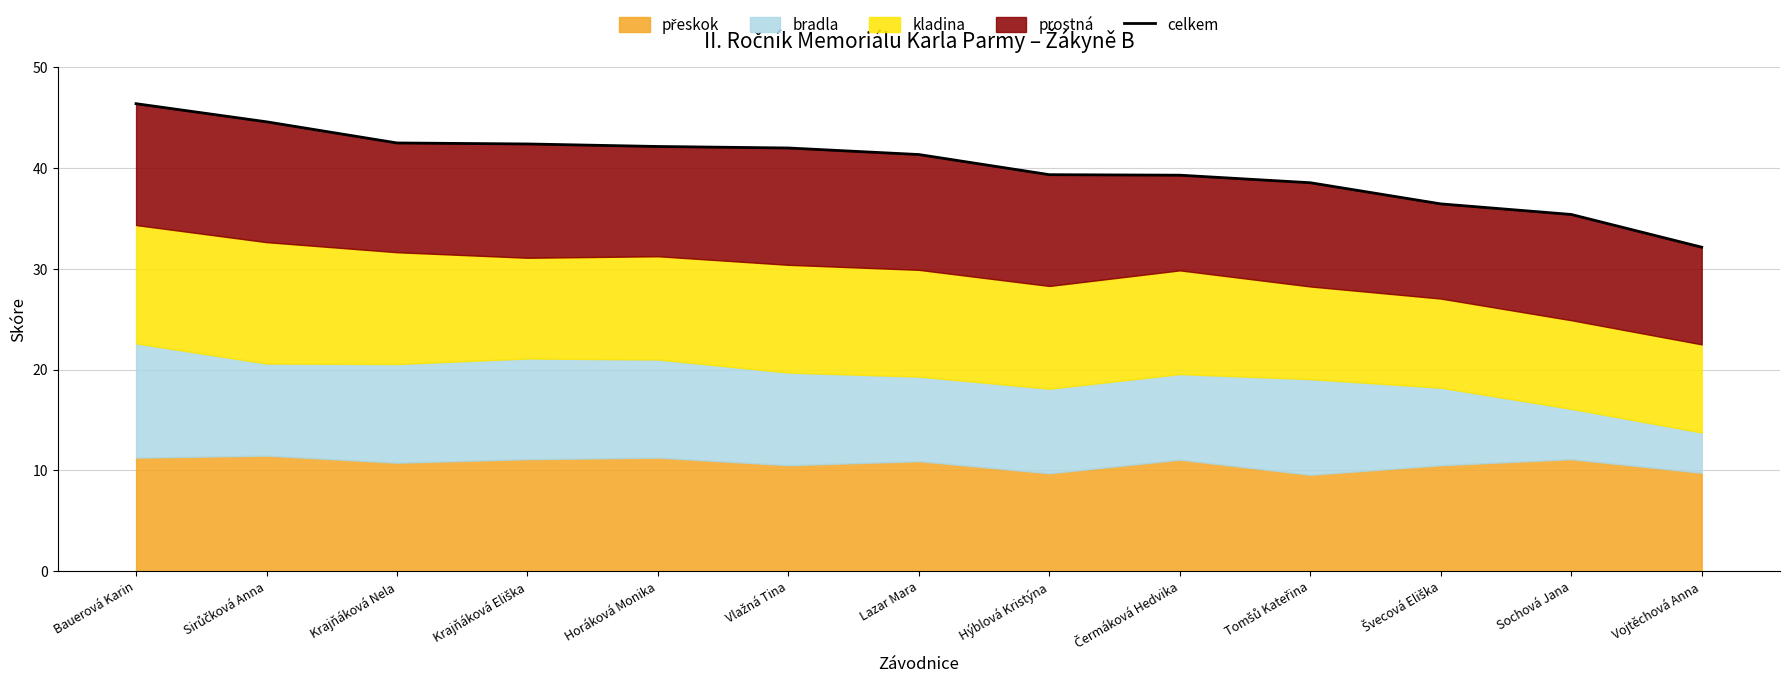

What is the difference between the second highest and minimum values?

12.5